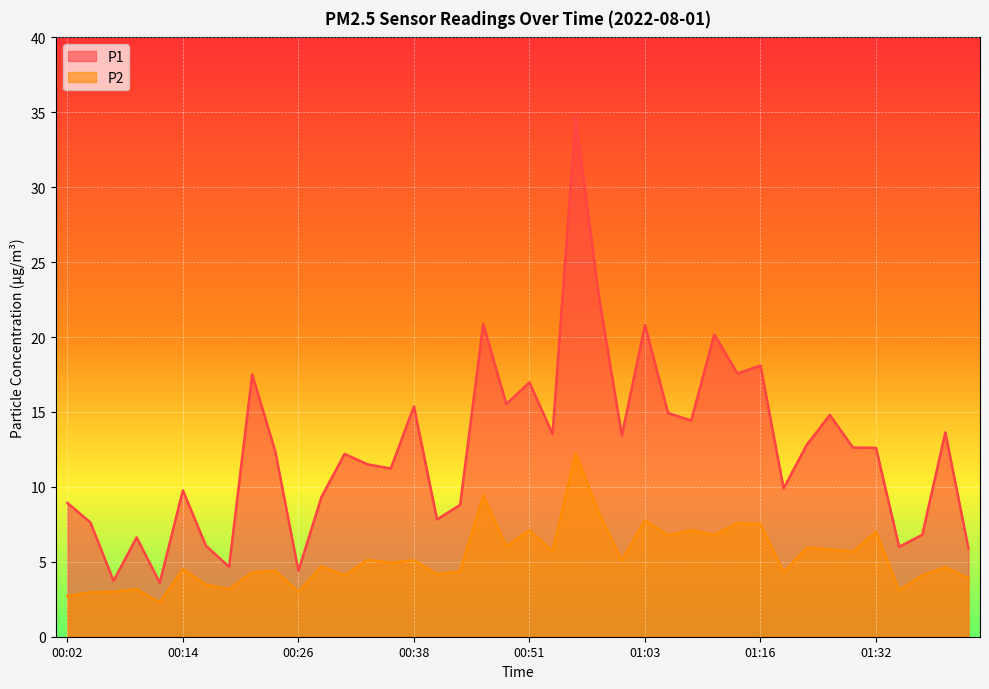

How many lines are shown in the chart?

2